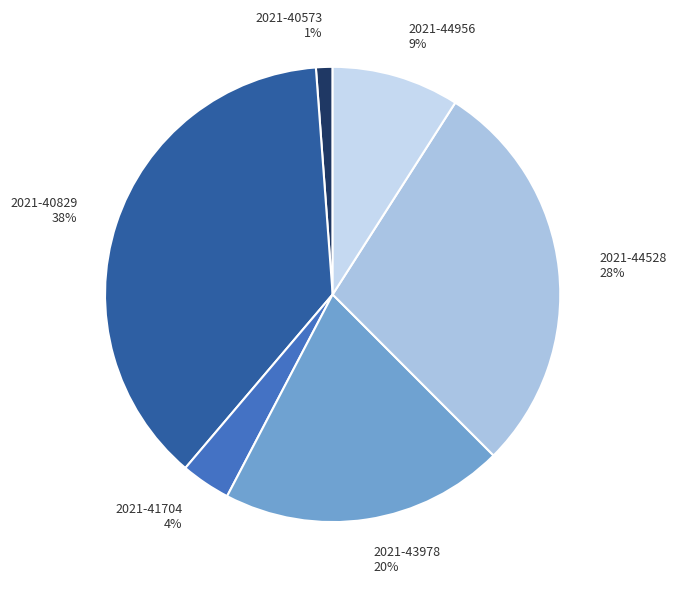

Is the sum of 2021-44528 and 2021-43978 greater than half?

No